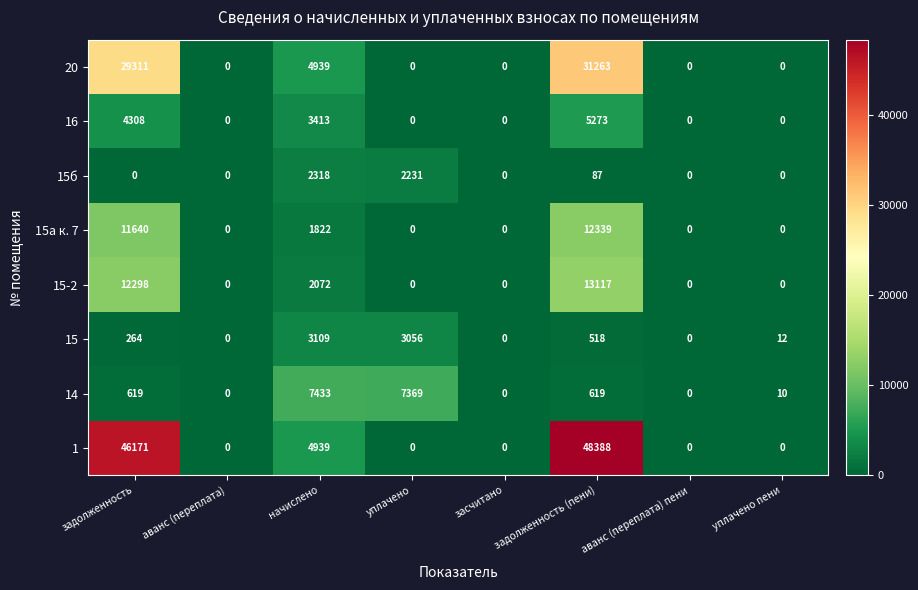

How many categories are shown in the chart?

8